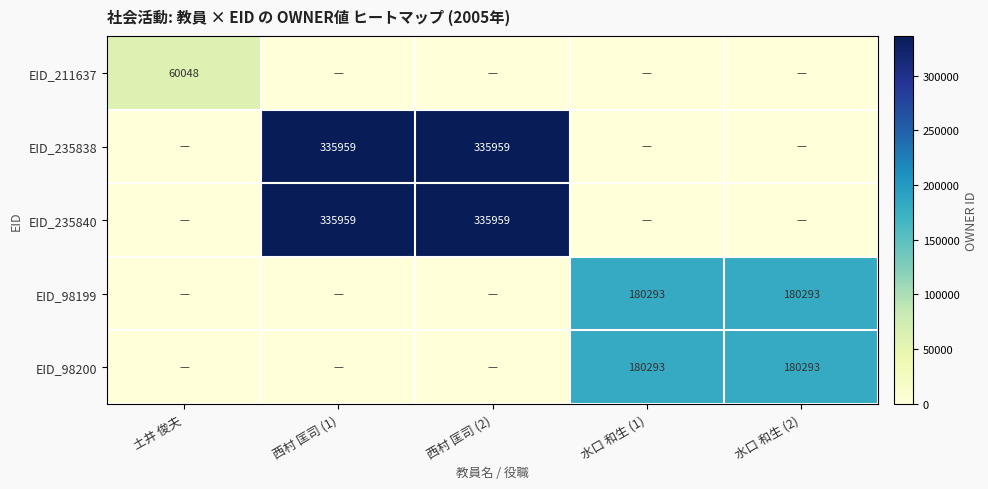

True or false: EID_98200 has a value of 296400 at 水口 和生 (2).

False